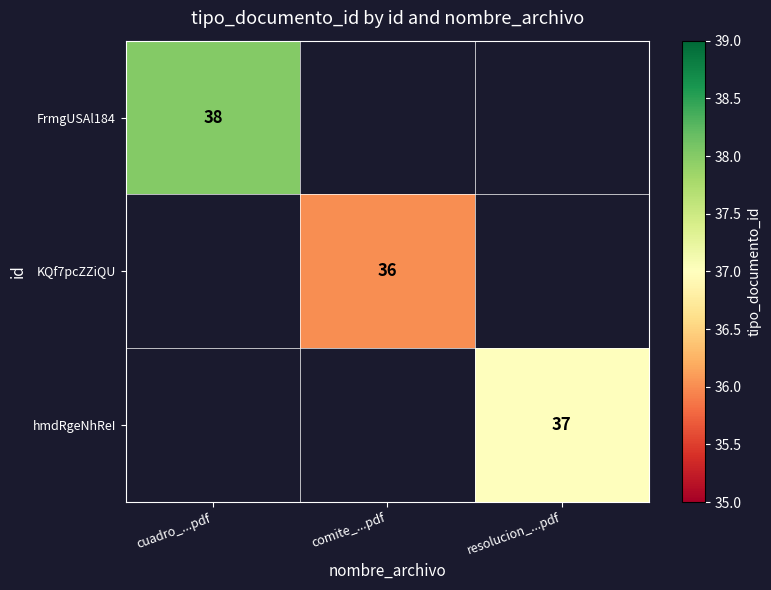

True or false: FrmgUSAl184 has a value of 38 at cuadro_...pdf.

True